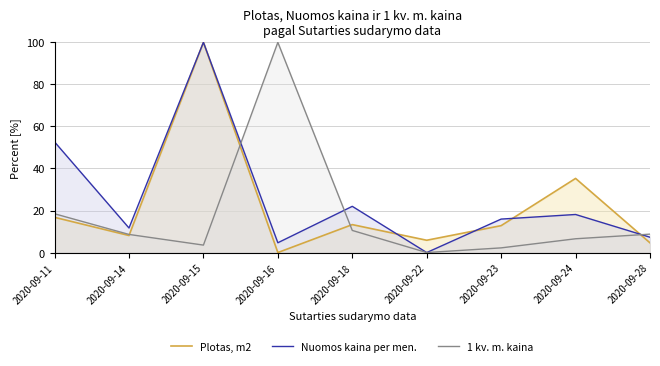

At which category does Plotas, m2 reach its first local valley?

2020-09-14